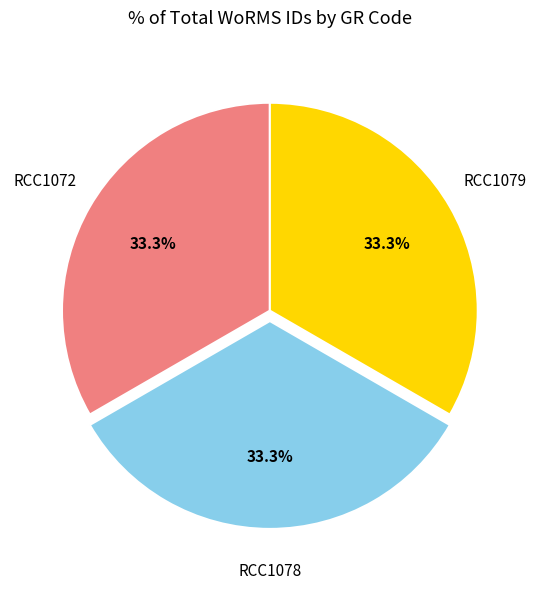

What percentage do RCC1078 and RCC1072 together represent?

66.7%